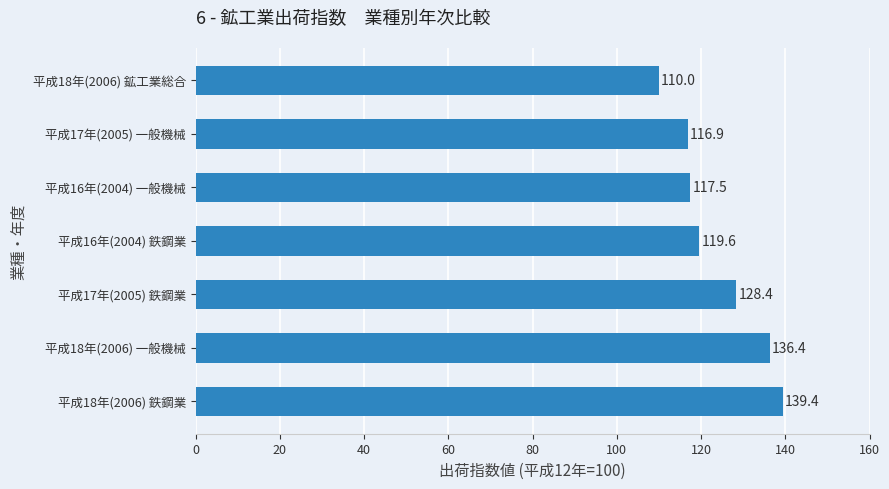

What is the average value?

124.0